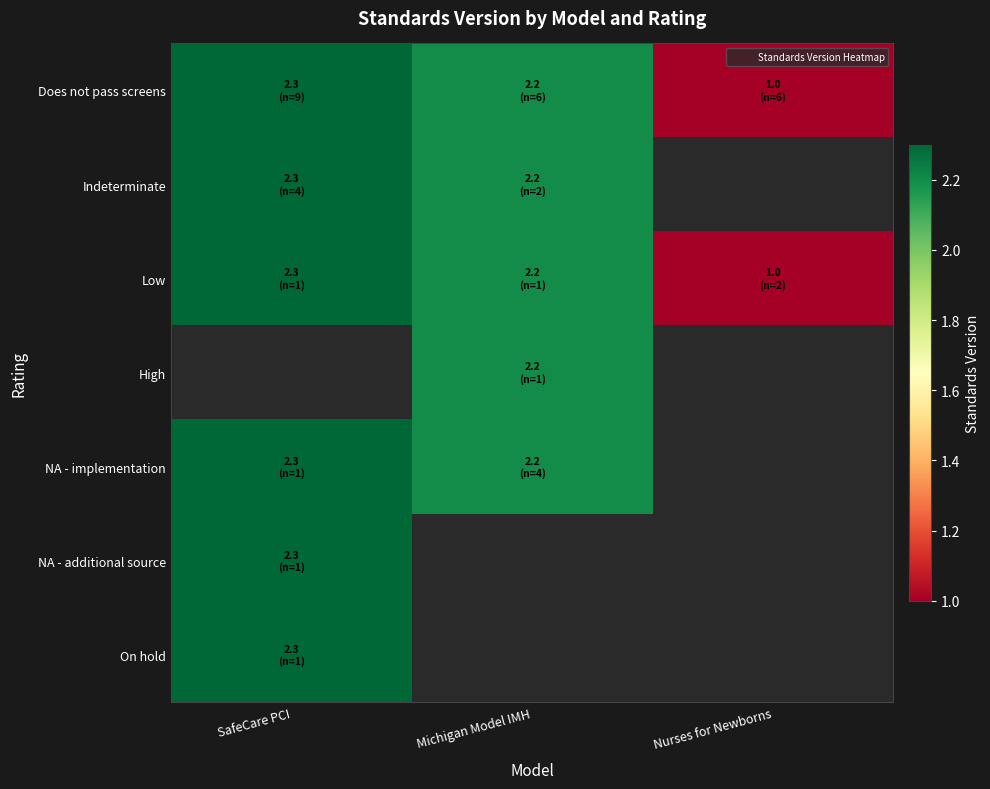

Rank the series by their maximum value, from highest to lowest.

Does not pass screens, Indeterminate, Low, High, NA - implementation, NA - additional source, On hold